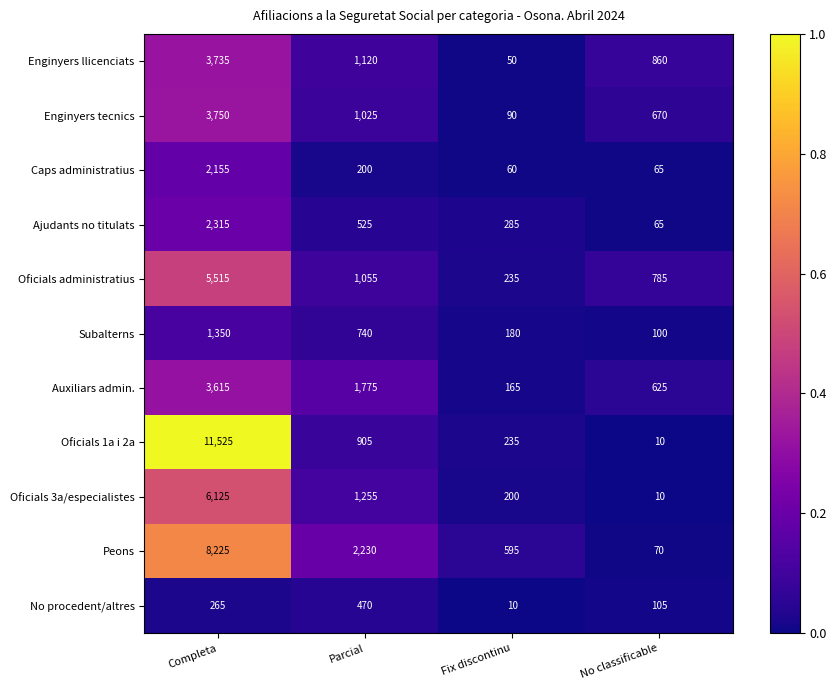

What is the maximum value shown in the chart?

11525